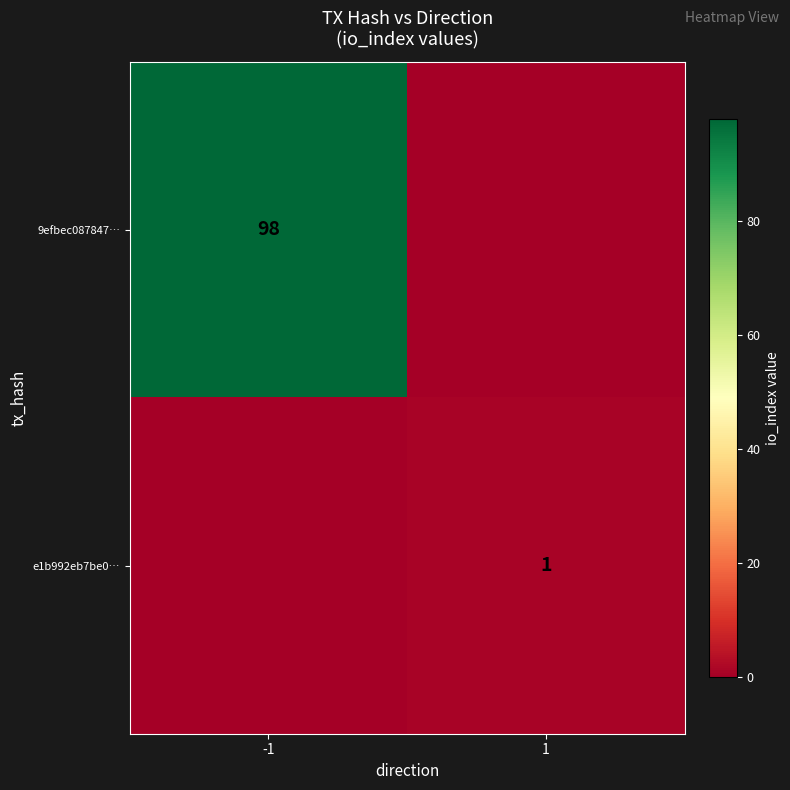

The 9efbec087847… series shows 153 at -1. True or false?

False